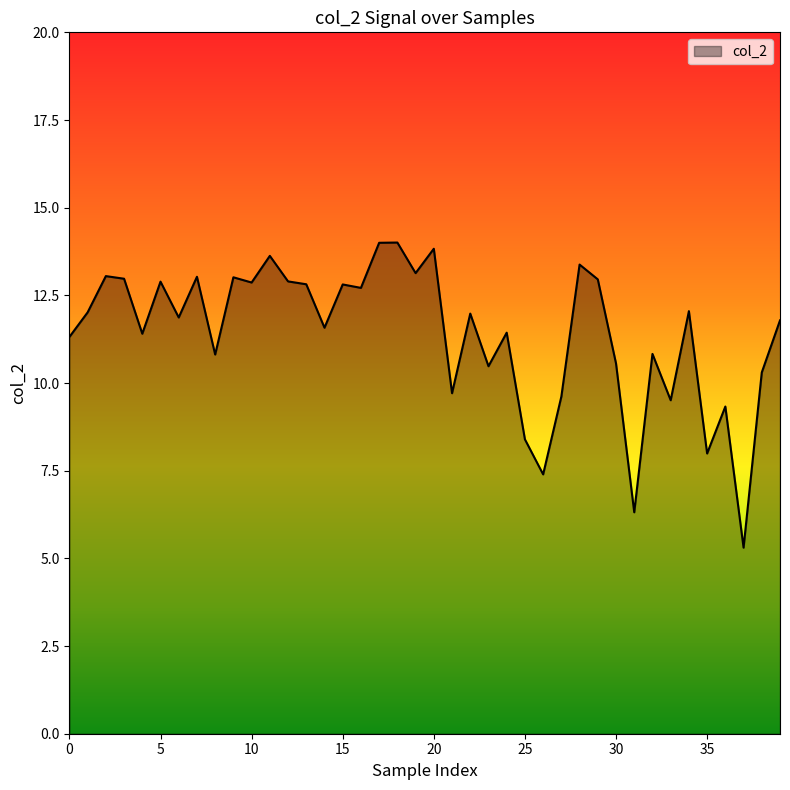

What is the greatest value displayed?

14.0